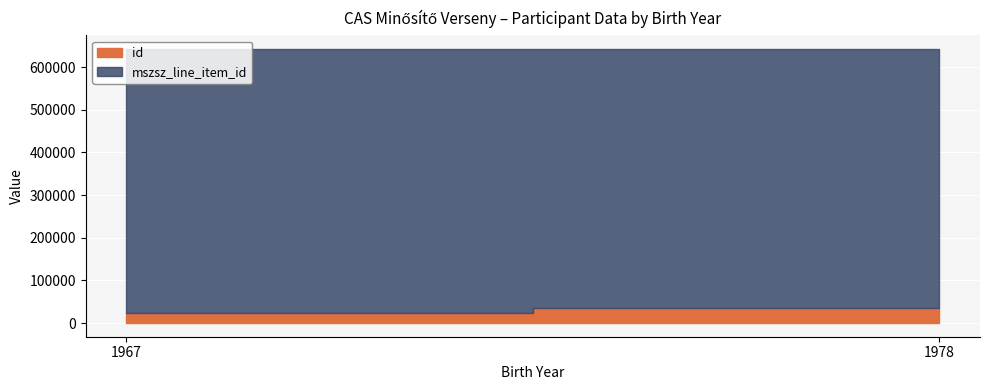

At which category is the sum across all series the highest?

1978